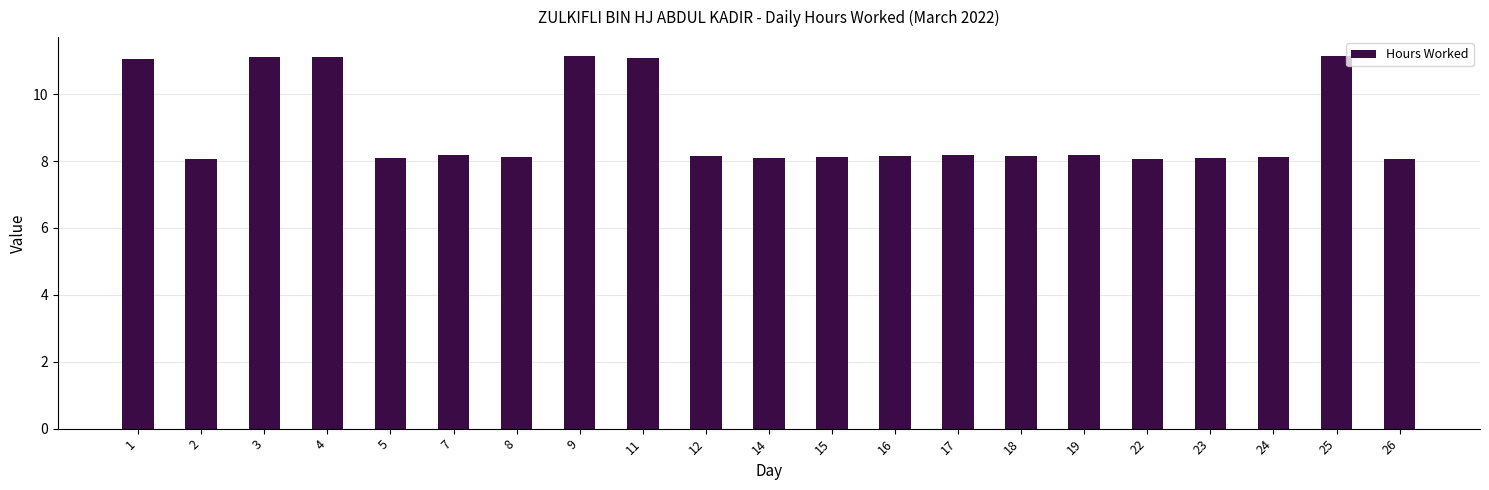

What is the sum of the values at 3 and 18?

19.3